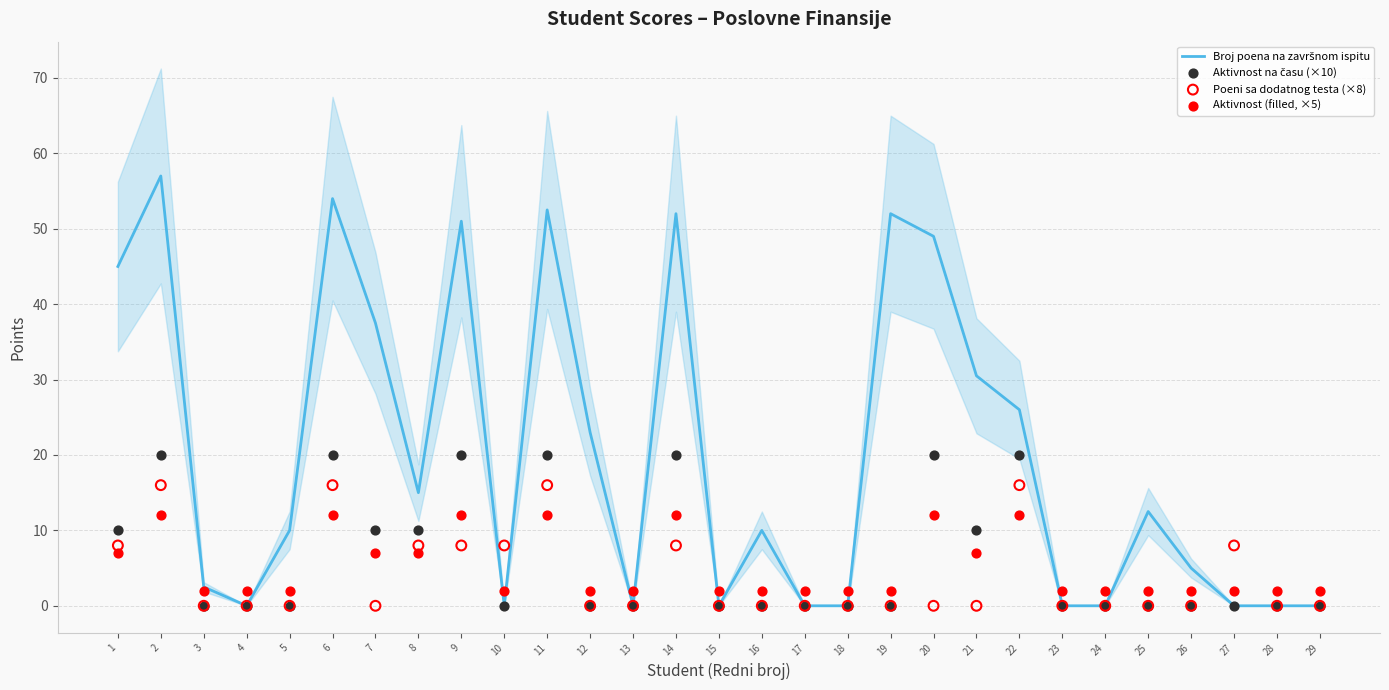

Which series reaches the minimum Y coordinate?

Broj poena na završnom ispitu